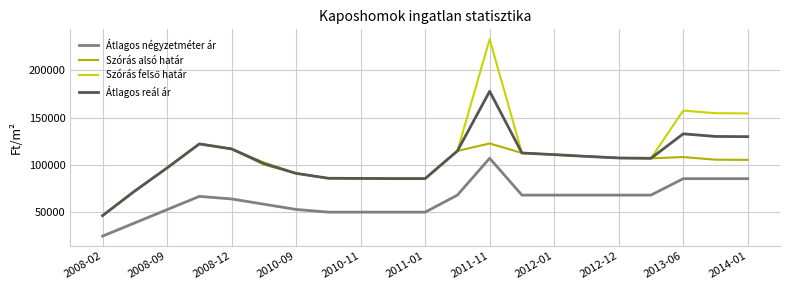

What is the minimum value shown in the chart?

24615